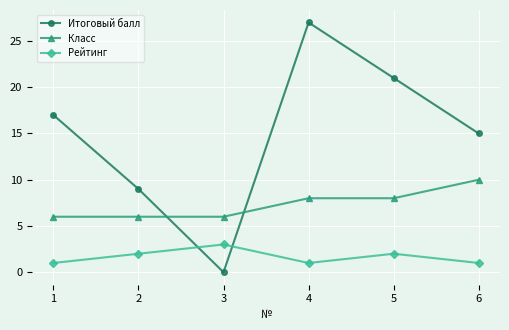

What is the total value across all series at 2?

17